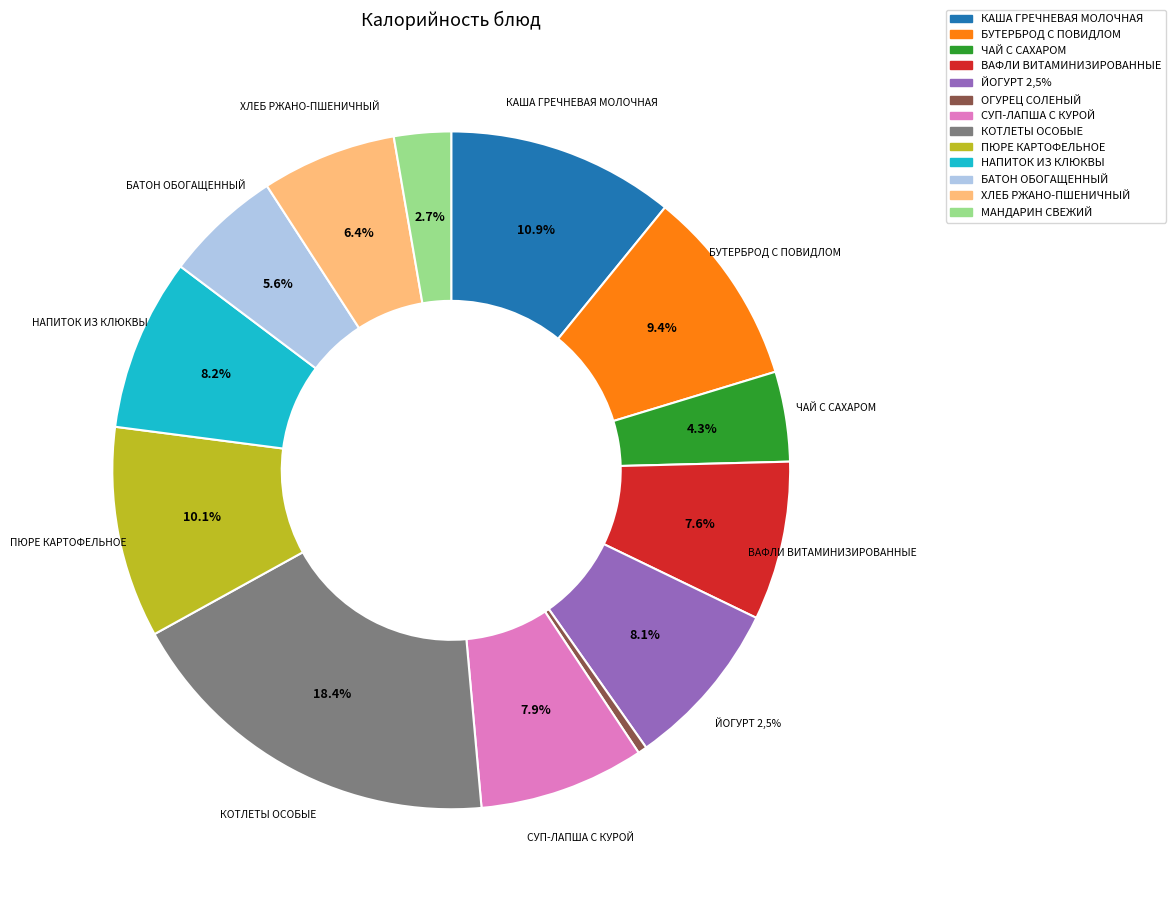

Rank the categories by value from highest to lowest.

КОТЛЕТЫ ОСОБЫЕ, КАША ГРЕЧНЕВАЯ МОЛОЧНАЯ, ПЮРЕ КАРТОФЕЛЬНОЕ, БУТЕРБРОД С ПОВИДЛОМ, НАПИТОК ИЗ КЛЮКВЫ, ЙОГУРТ 2,5%, СУП-ЛАПША С КУРОЙ, ВАФЛИ ВИТАМИНИЗИРОВАННЫЕ, ХЛЕБ РЖАНО-ПШЕНИЧНЫЙ, БАТОН ОБОГАЩЕННЫЙ, ЧАЙ С САХАРОМ, МАНДАРИН СВЕЖИЙ, ОГУРЕЦ СОЛЕНЫЙ